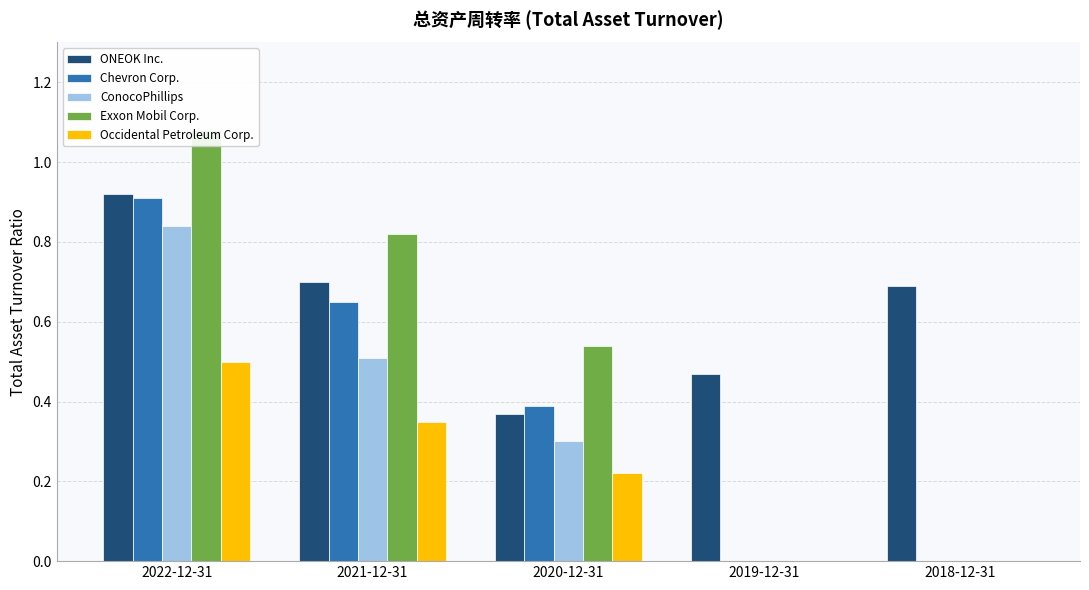

Reading left to right, list all the values displayed in this chart.

ONEOK Inc.: 0.9	0.7	0.4	0.5	0.7
Chevron Corp.: 0.9	0.7	0.4	0.0	0.0
ConocoPhillips: 0.8	0.5	0.3	0.0	0.0
Exxon Mobil Corp.: 1.1	0.8	0.5	0.0	0.0
Occidental Petroleum Corp.: 0.5	0.3	0.2	0.0	0.0